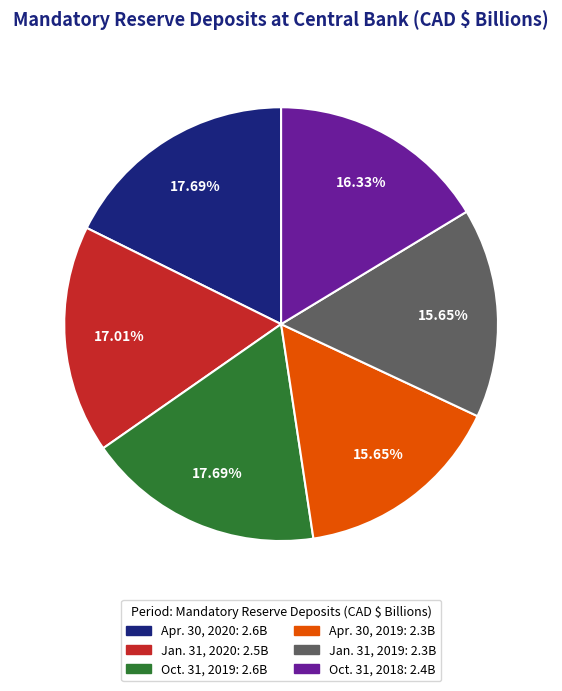

What percentage do Jan. 31, 2020 and Oct. 31, 2019 together represent?

34.7%